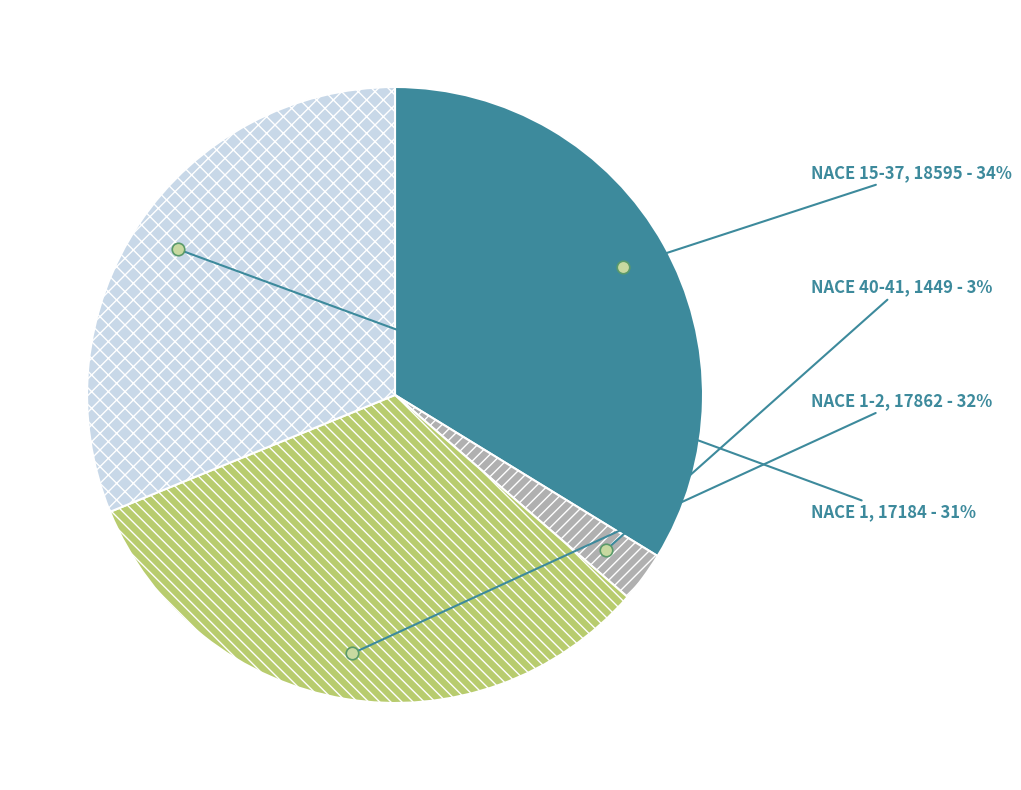

To the nearest percent, what is the difference between the largest and smallest slice percentages?

31%